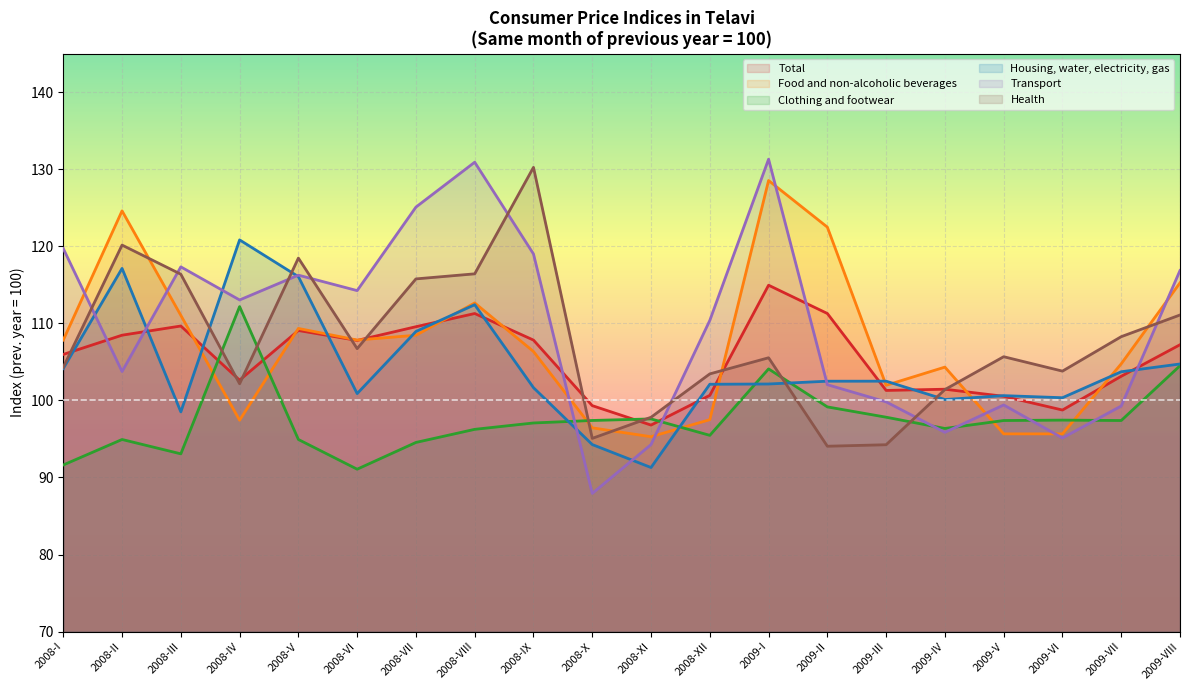

List the series in order of their peak value, highest first.

Transport, Health, Food and non-alcoholic beverages, Housing, water, electricity, gas, Total, Clothing and footwear